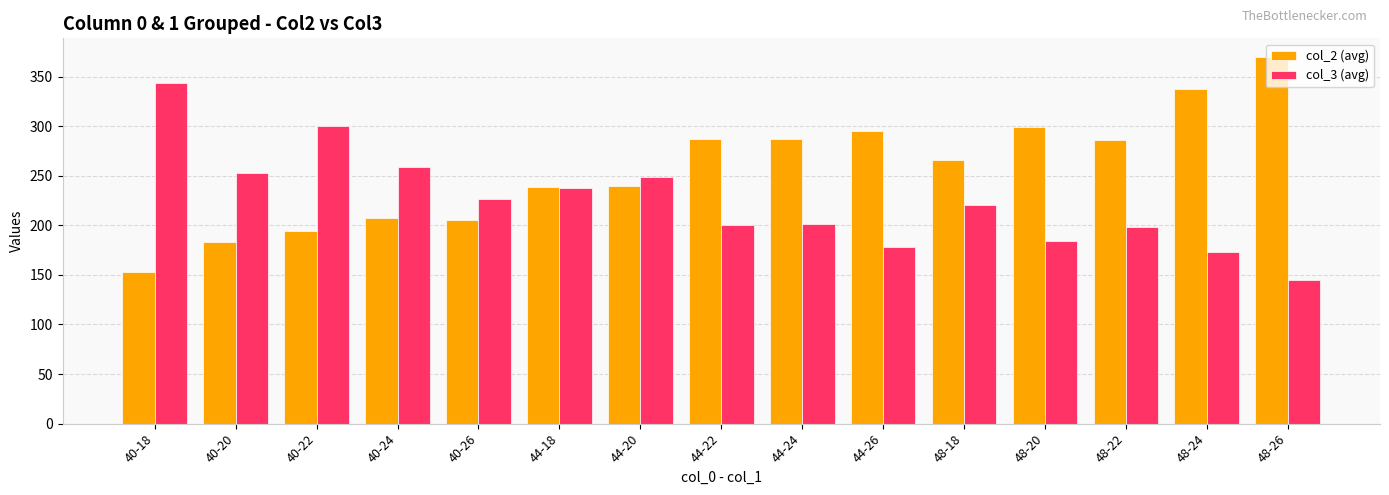

What is the value of the col_2 (avg) bar at the 14th from the left?

337